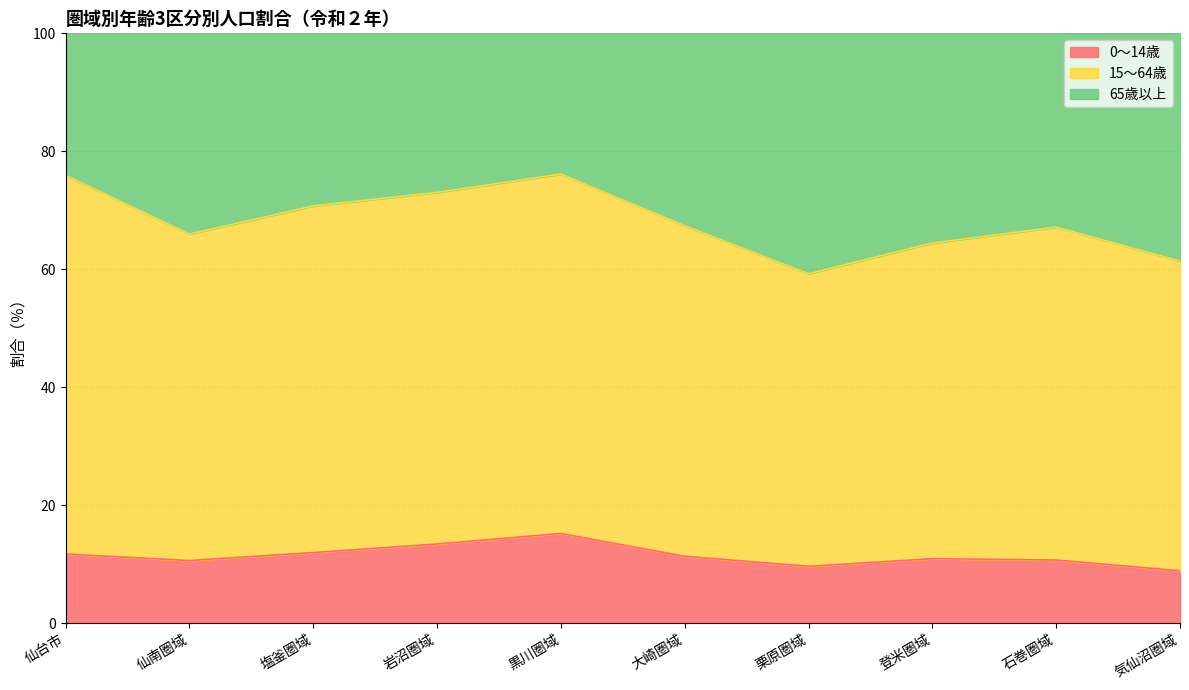

Between 仙台市 and 仙南圏域, which is larger?

仙台市